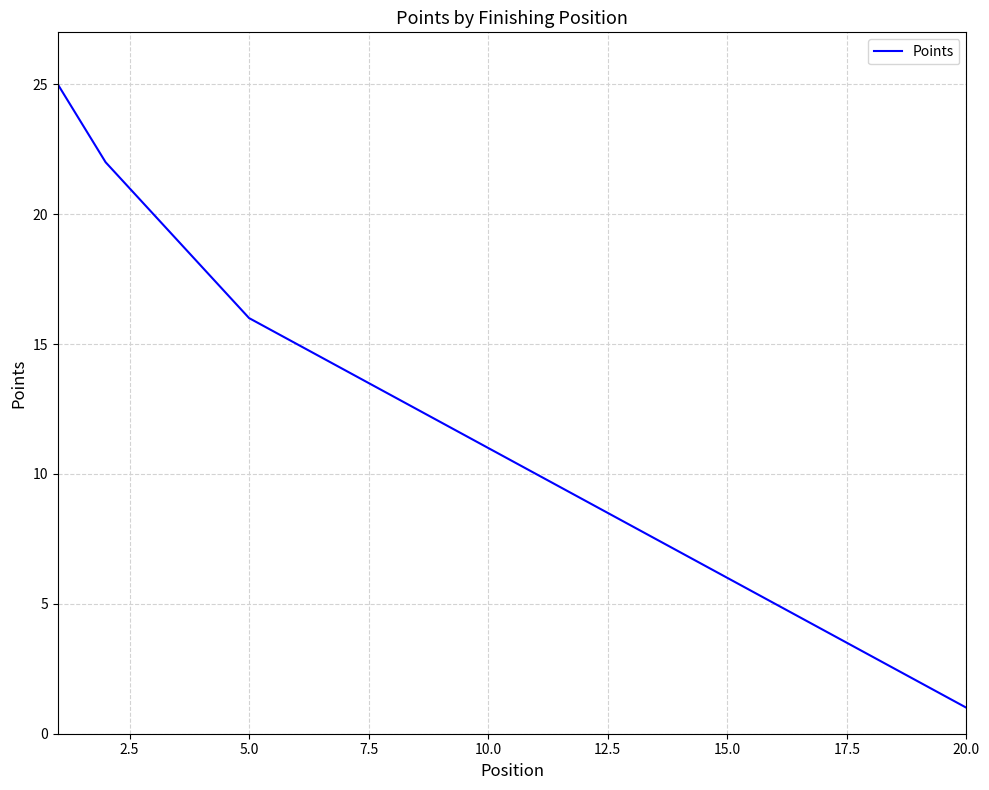

What is the minimum value shown in the chart?

1